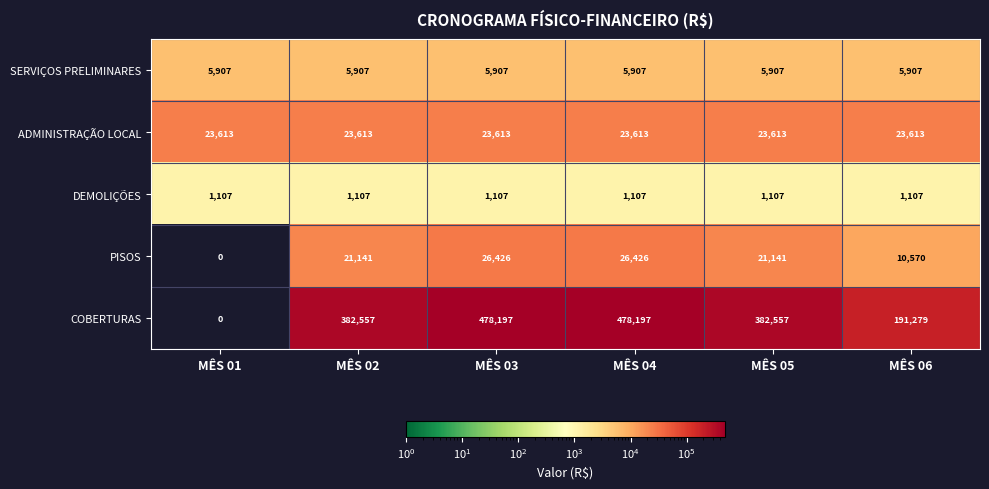

What is the difference between the highest and lowest values at MÊS 02?

381450